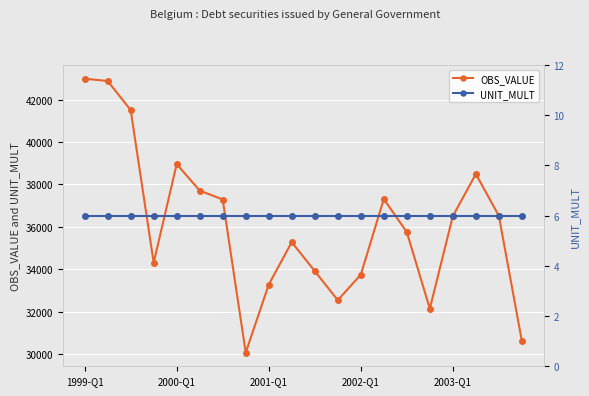

How many interior local valleys does the OBS_VALUE series have?

4